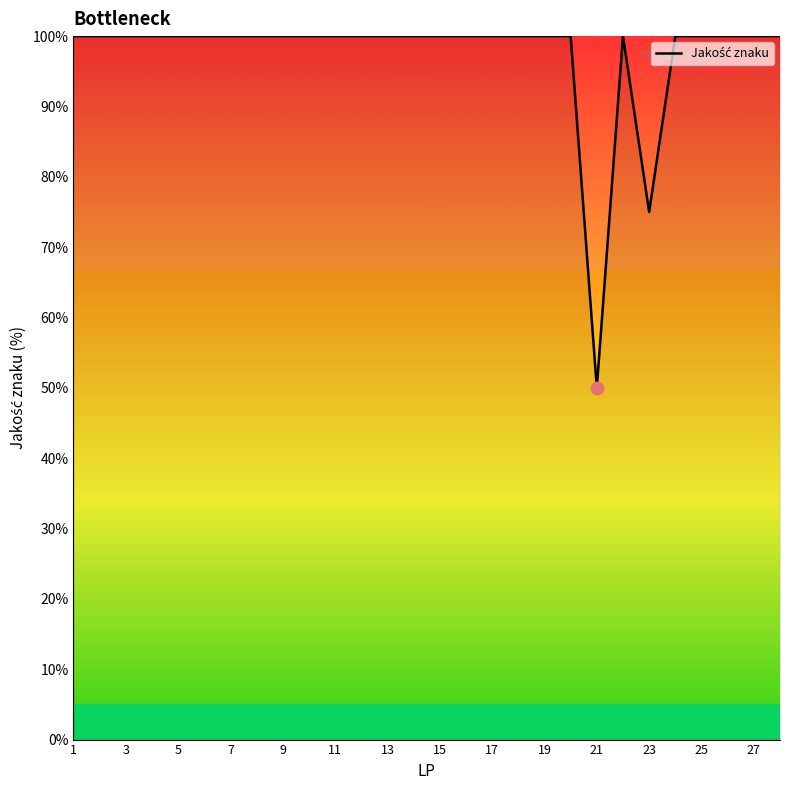

What is the minimum value shown in the chart?

50